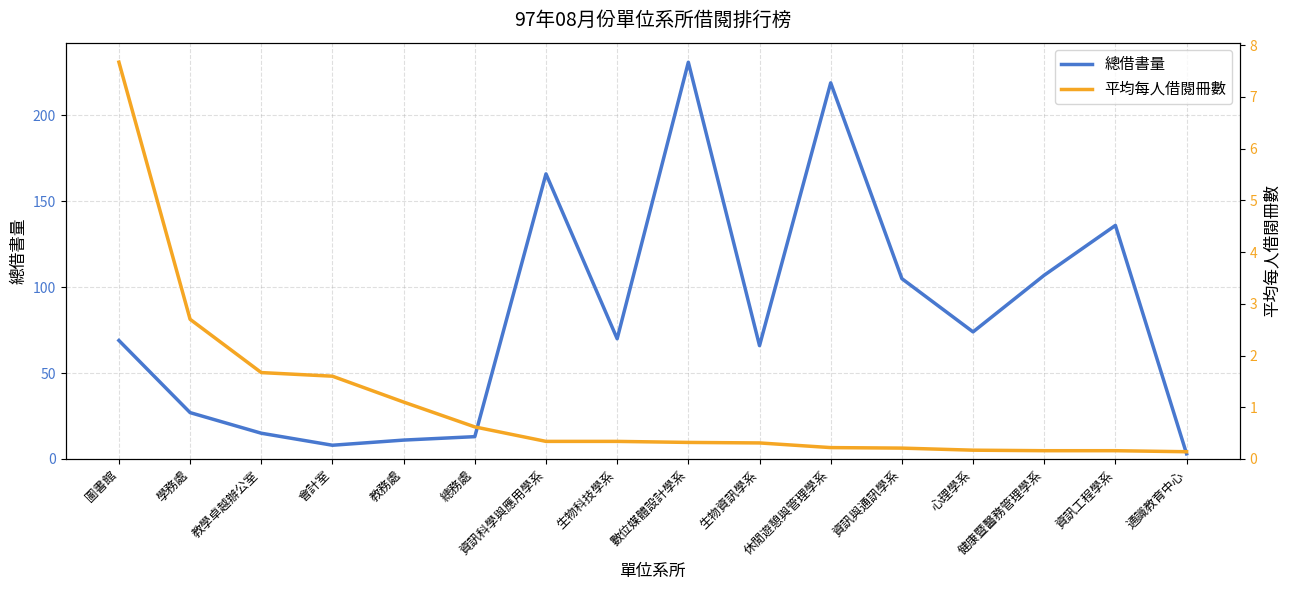

At which category is the sum across all series the highest?

數位媒體設計學系